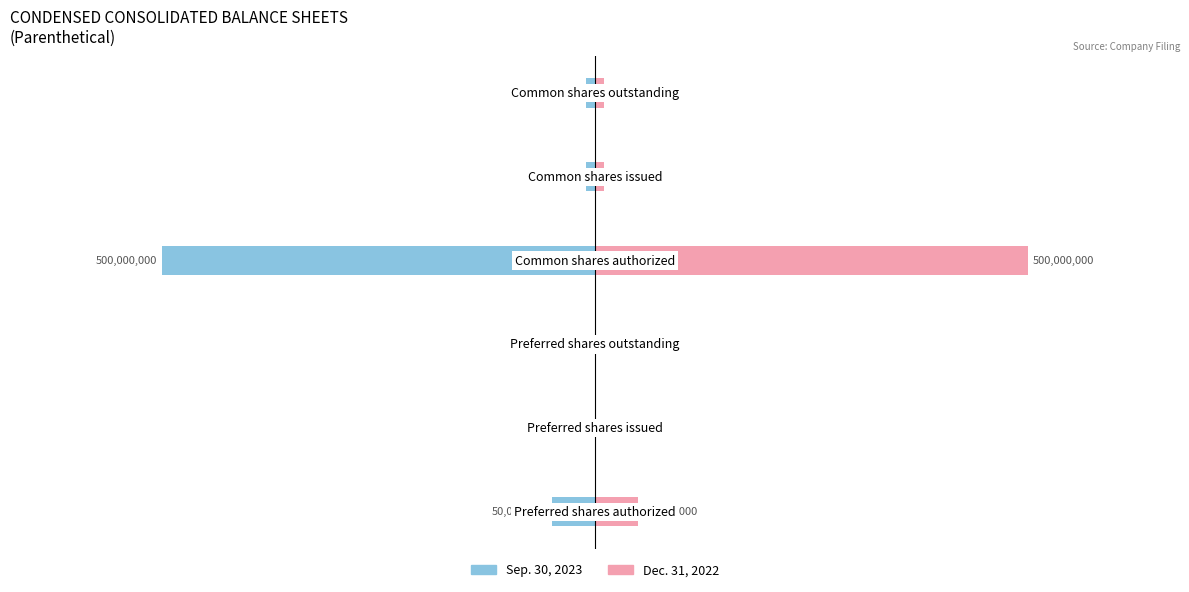

True or false: Dec. 31, 2022 has a value of 500000000 at 3.

True